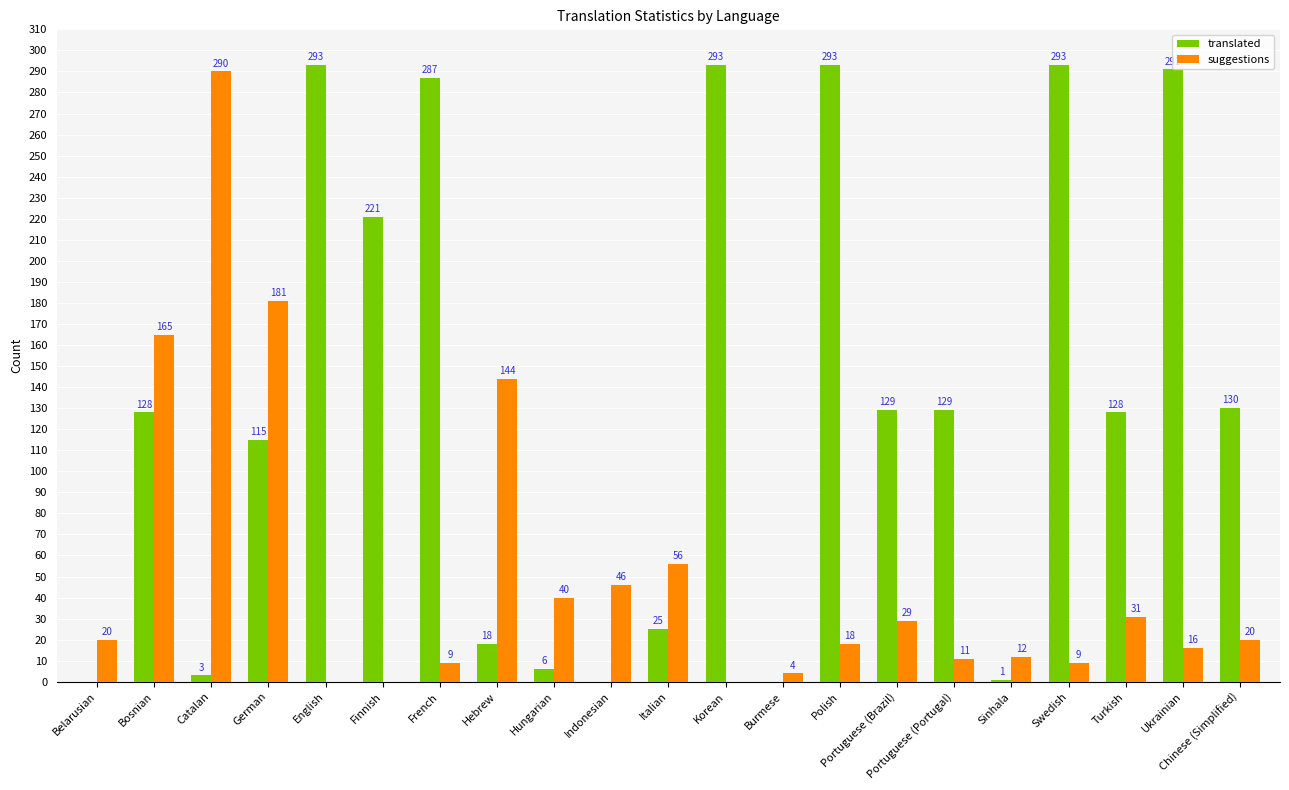

How many data points does each series have?

21